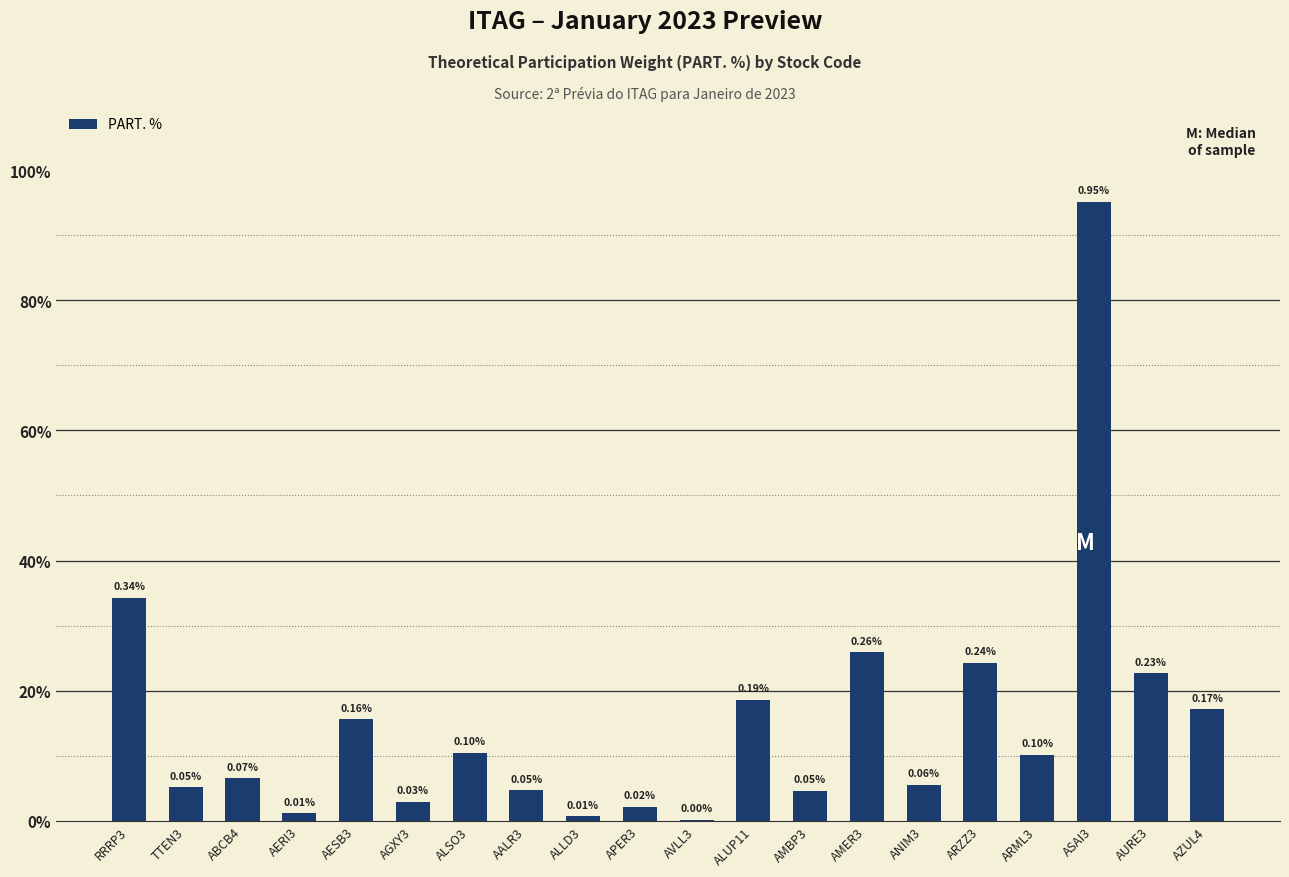

Are the bars horizontal?

No